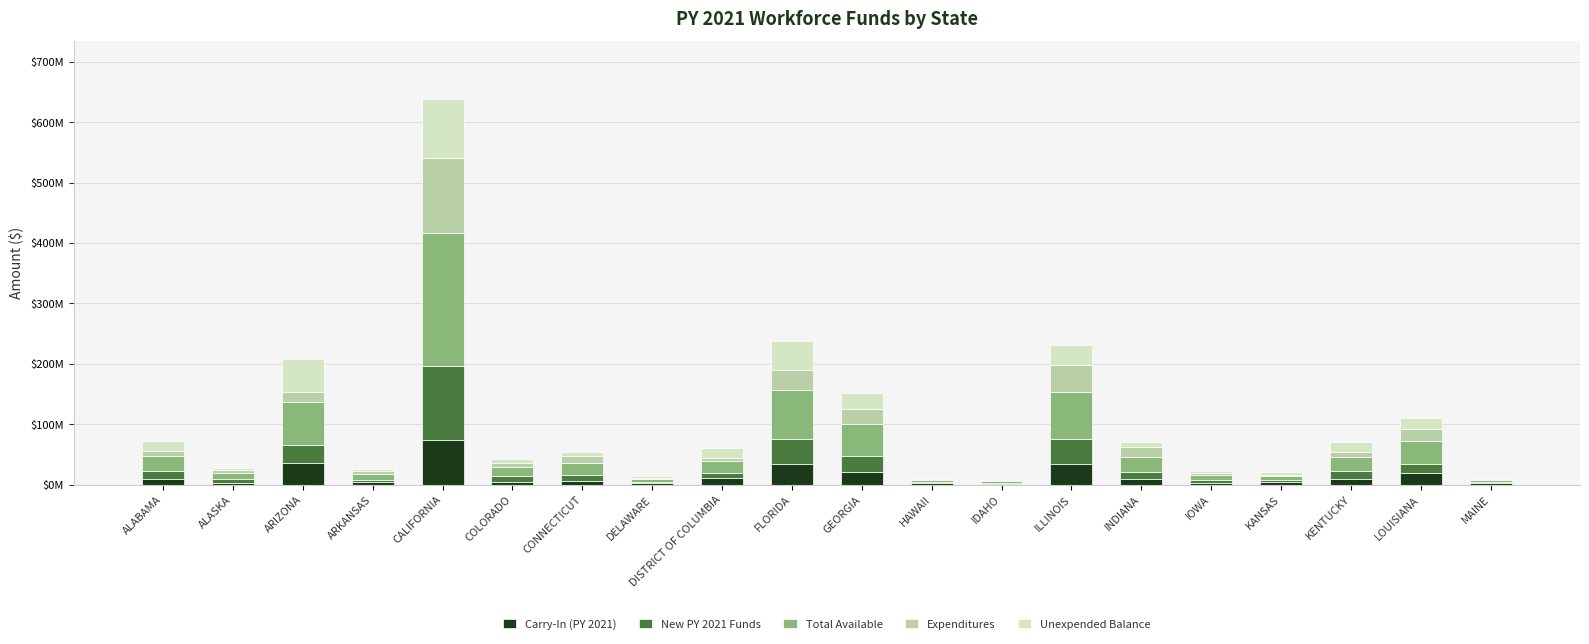

What is the total value across all series at LOUISIANA?

110599517